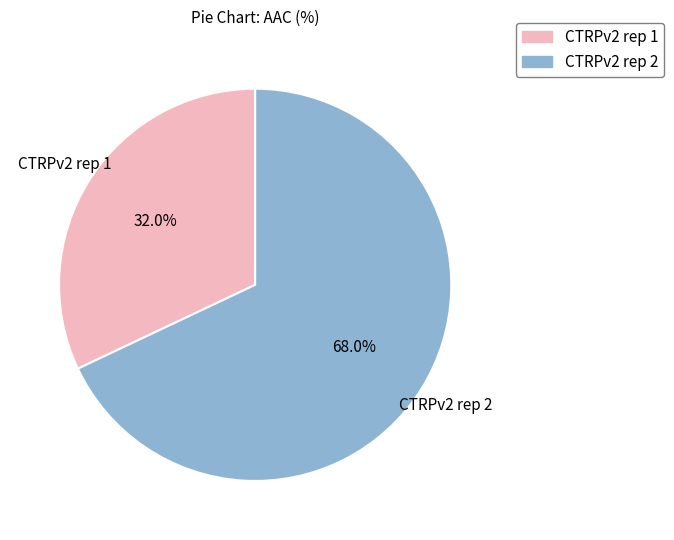

How many segments does this pie chart have?

2